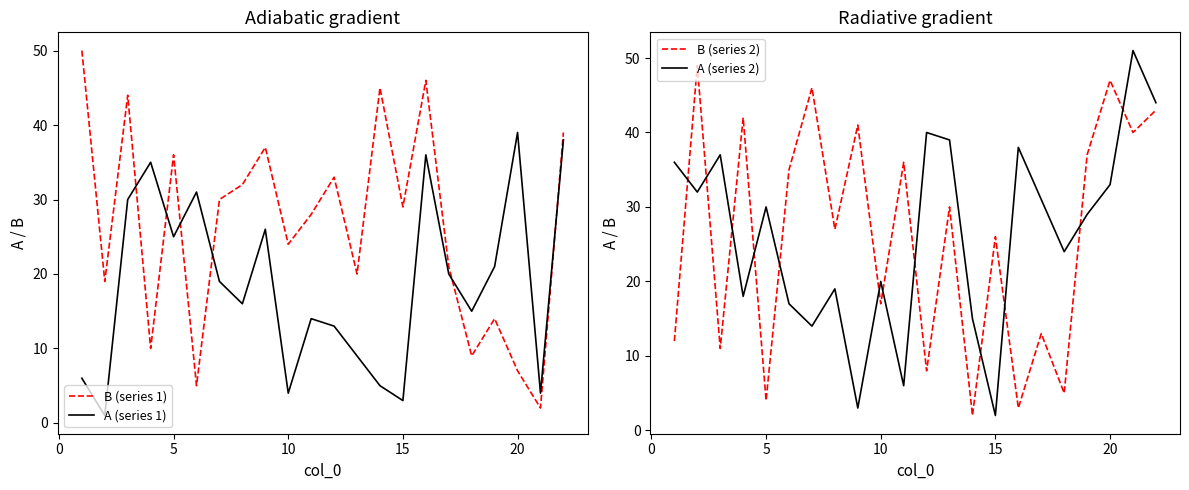

What is the difference between the highest and lowest values at 10?

32